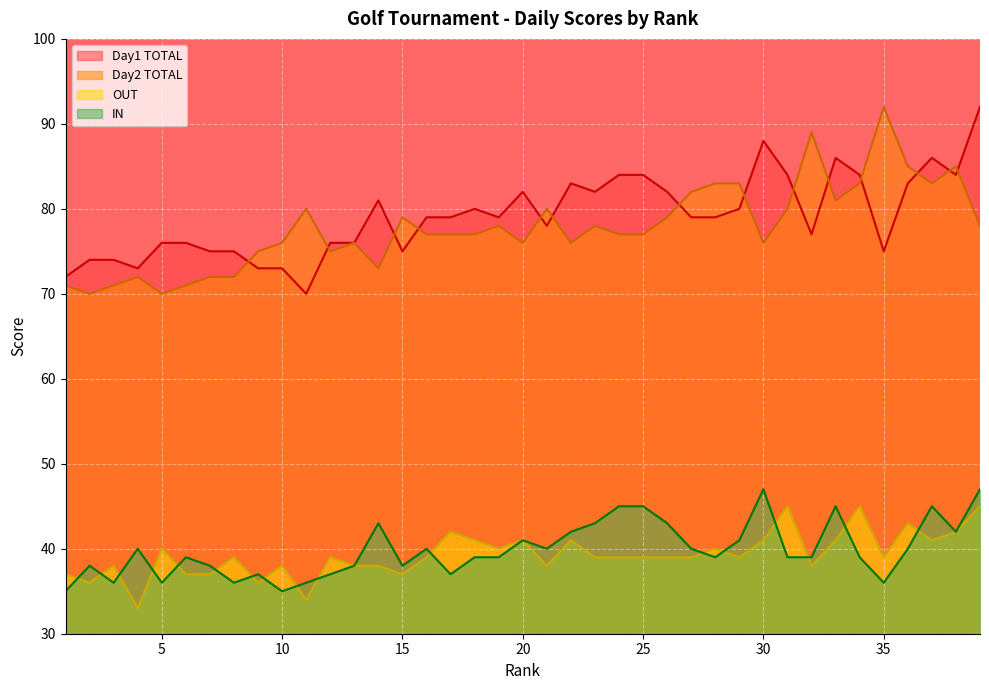

True or false: IN has more than 1 points higher than both neighbors.

True